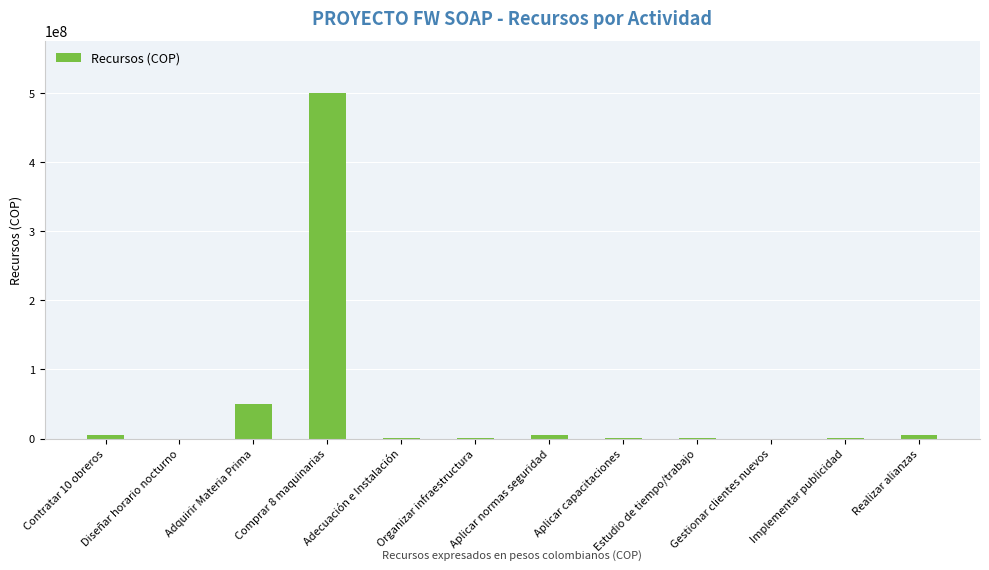

The chart shows a value of 500000 at Organizar infraestructura. True or false?

True